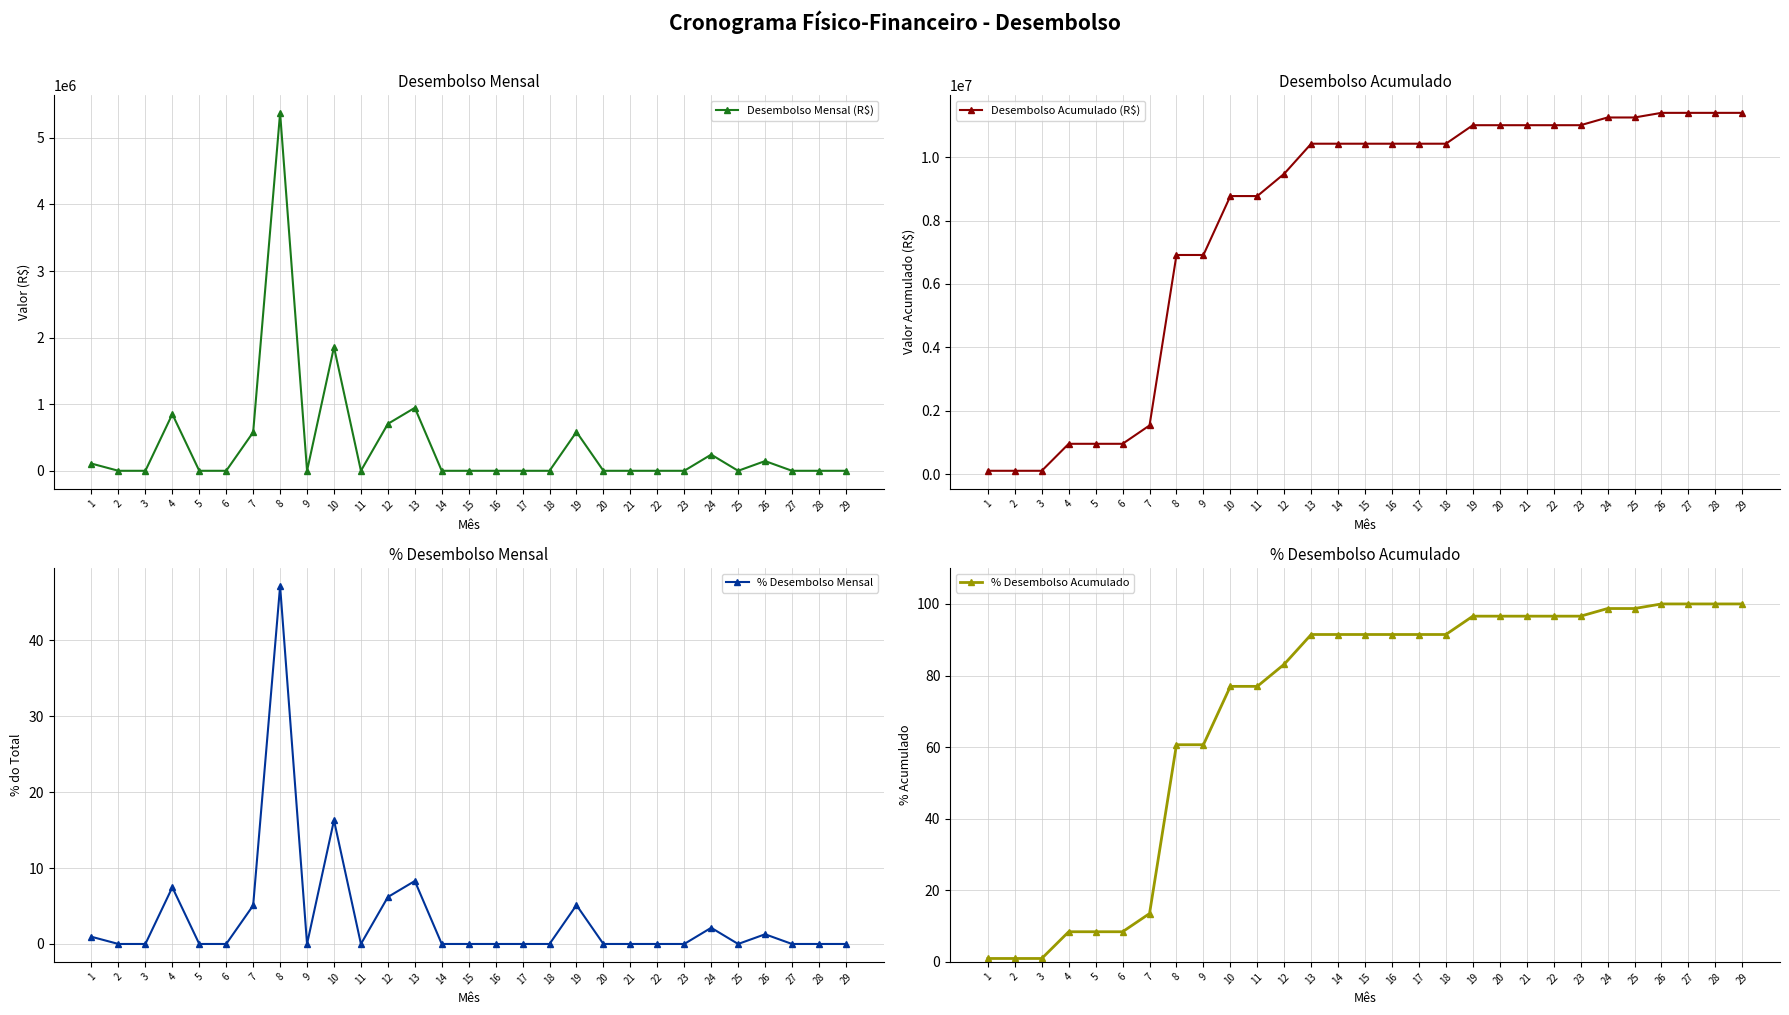

What is the spread (max minus min) of values at 2?

108087.7